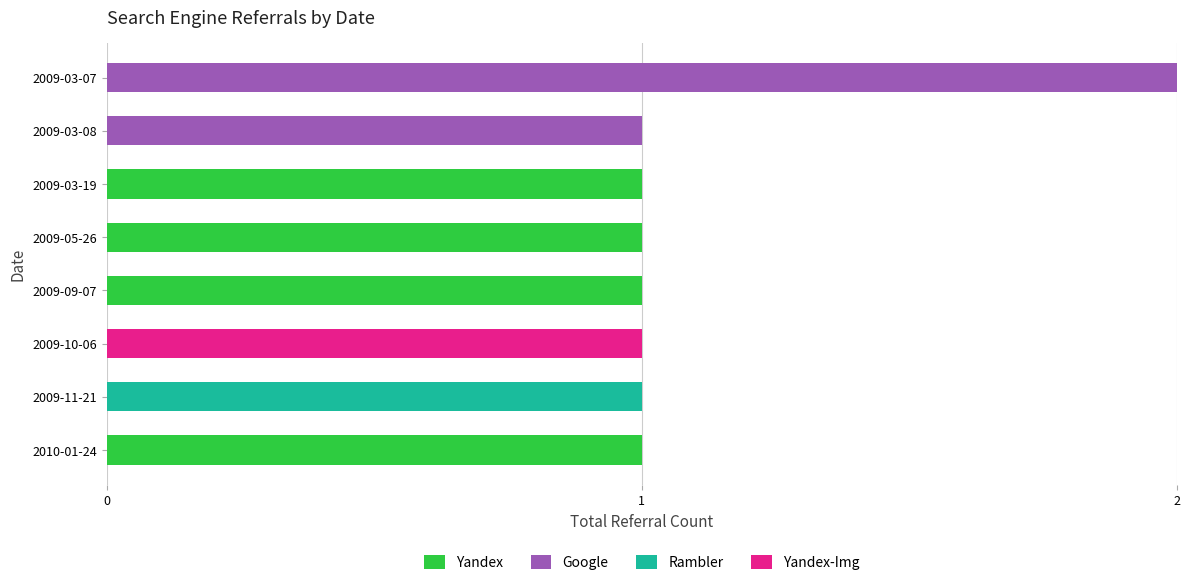

At which category is the sum across all series the highest?

2009-03-07